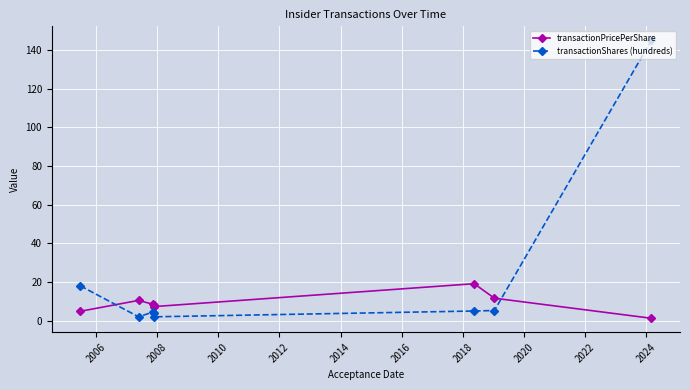

What is the difference between the maximum and second lowest values in the transactionShares (hundreds) series?

143.0